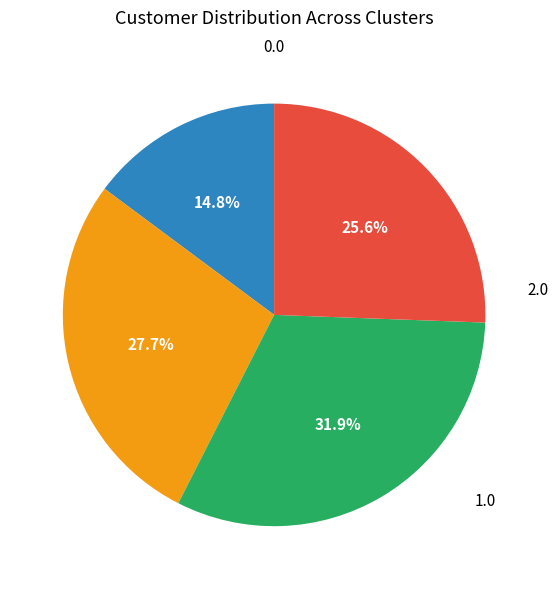

Count the number of slices in the pie.

4